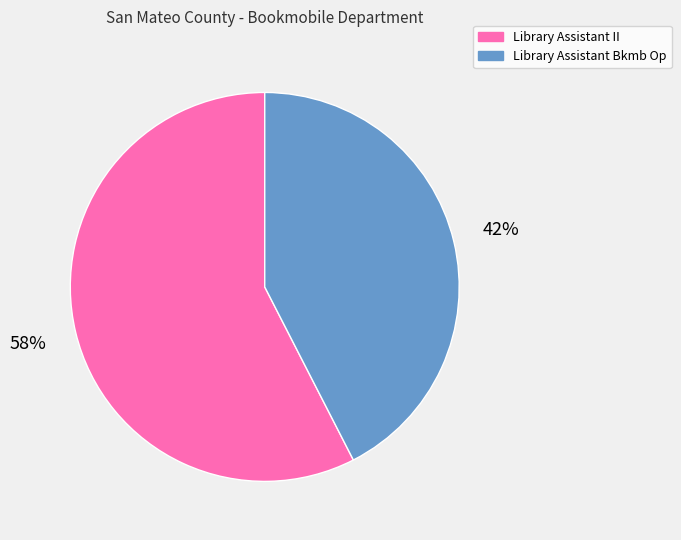

To the nearest percent, what percentage of the pie is Library Assistant II?

58%